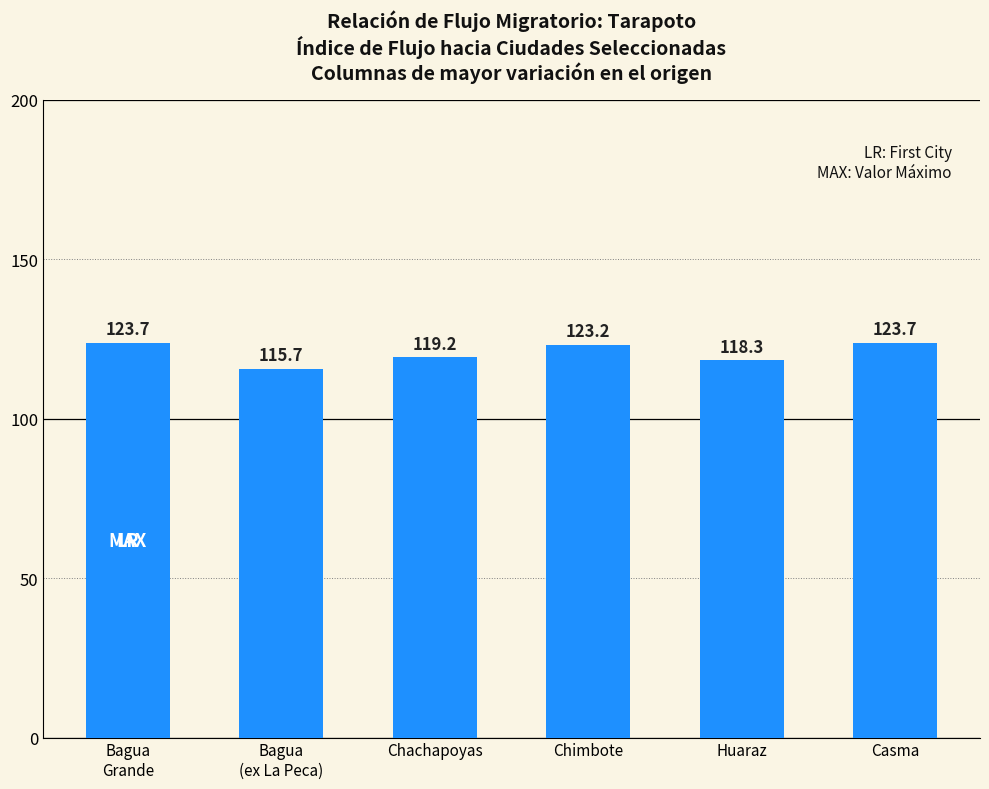

At which label does the data first exceed 123?

Bagua
Grande